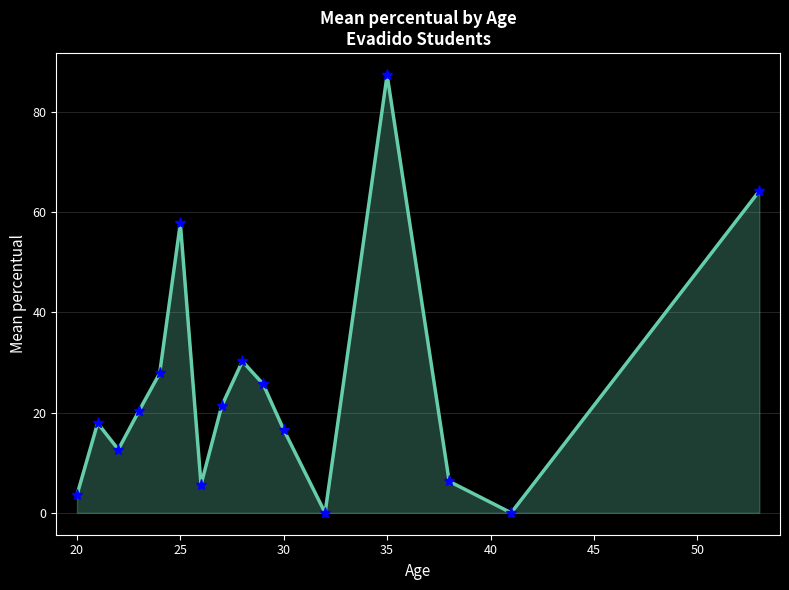

How many values are below 20?

8